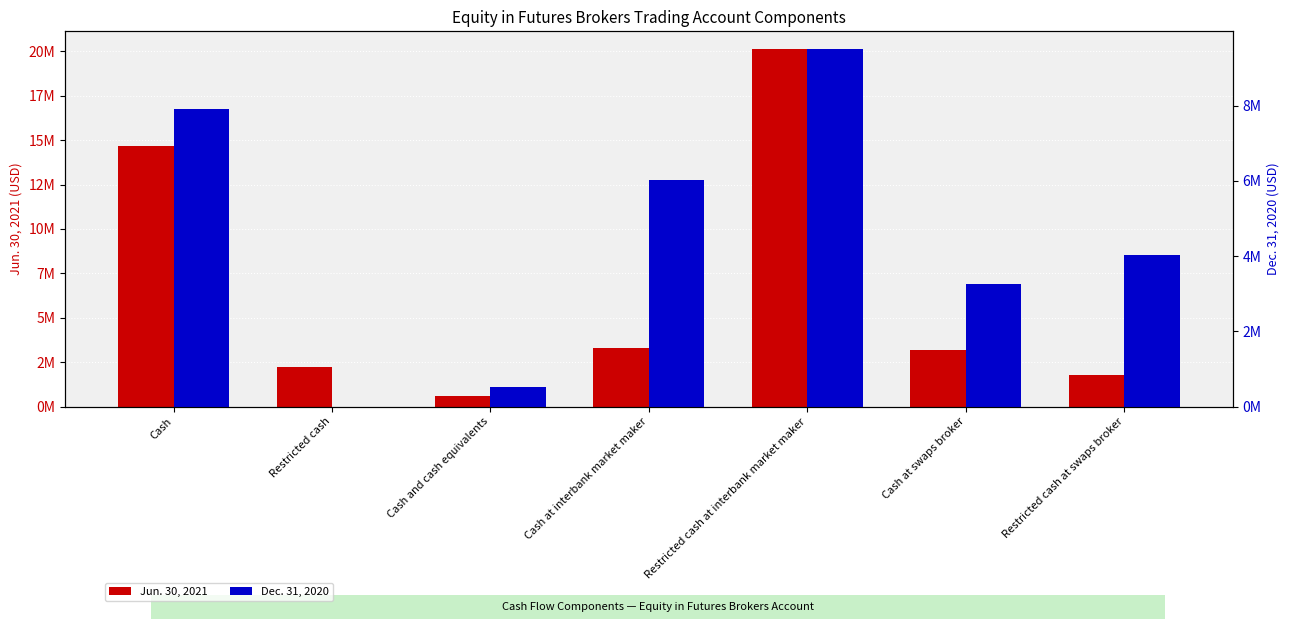

What are all the series names shown in the legend?

Jun. 30, 2021, Dec. 31, 2020